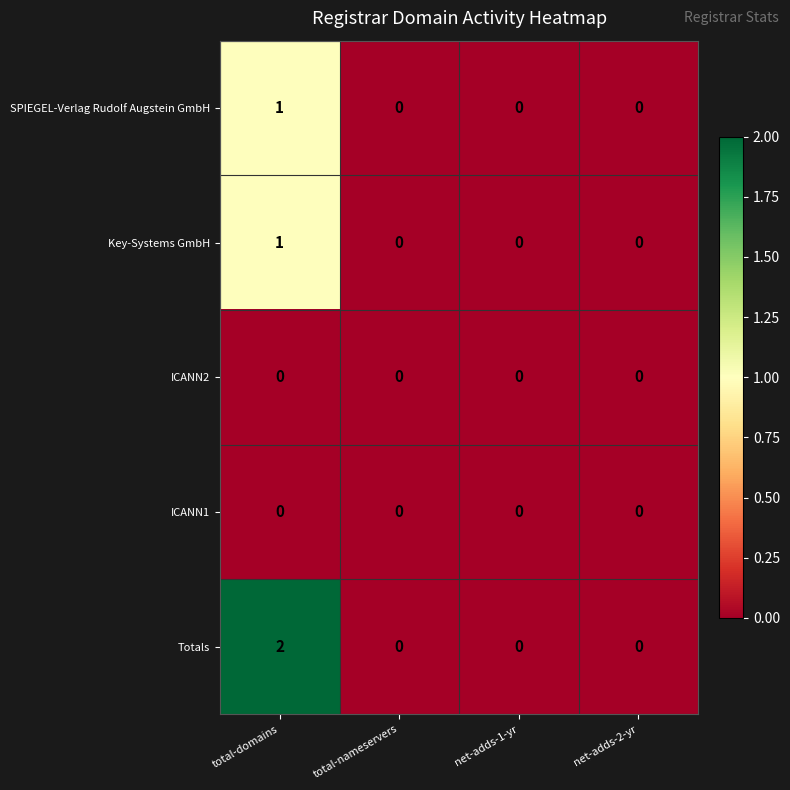

What is the maximum value shown in the chart?

2